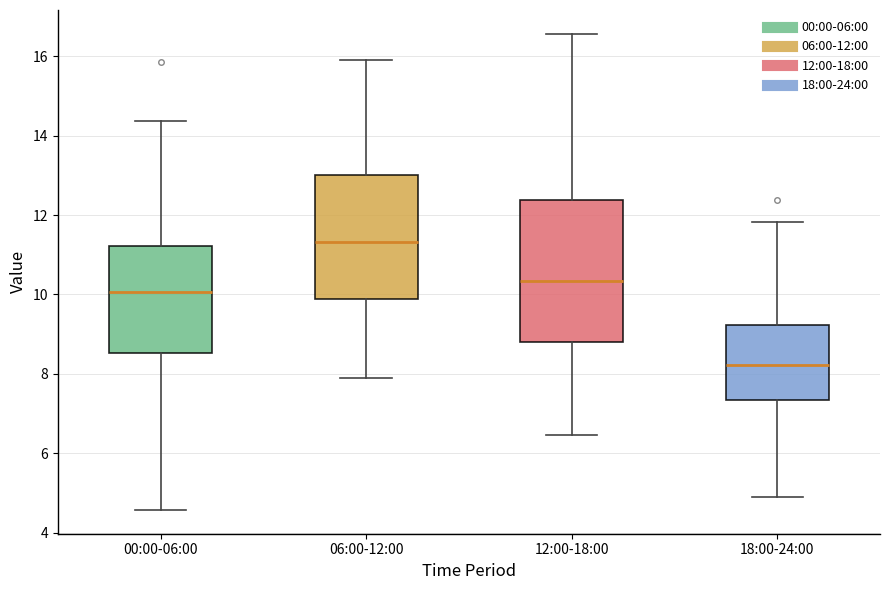

Which box has the lowest median line?

18:00-24:00